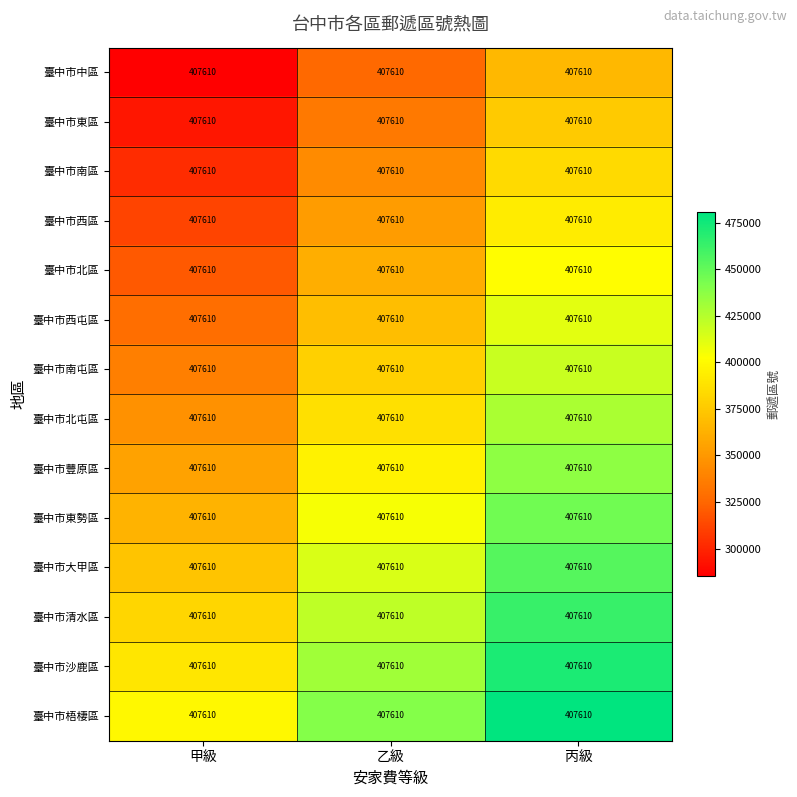

What is the maximum value for 臺中市清水區?

462928.5